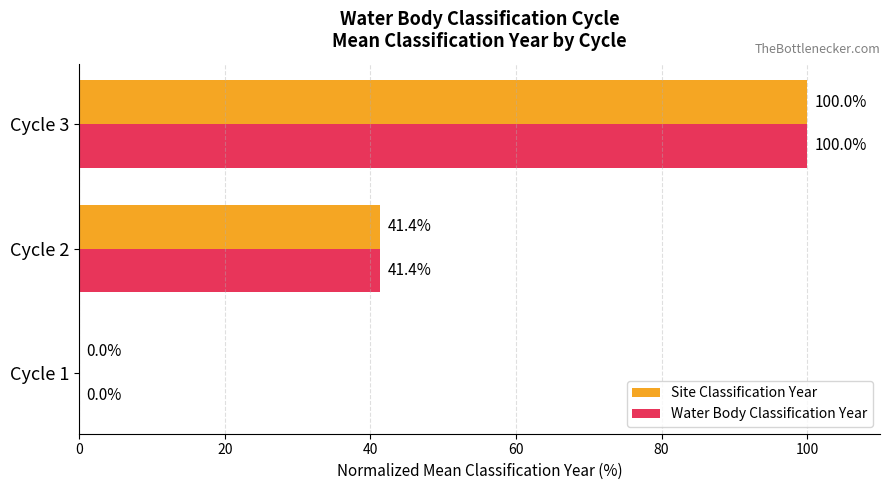

At which label is Site Classification Year closest to 50?

Cycle 2